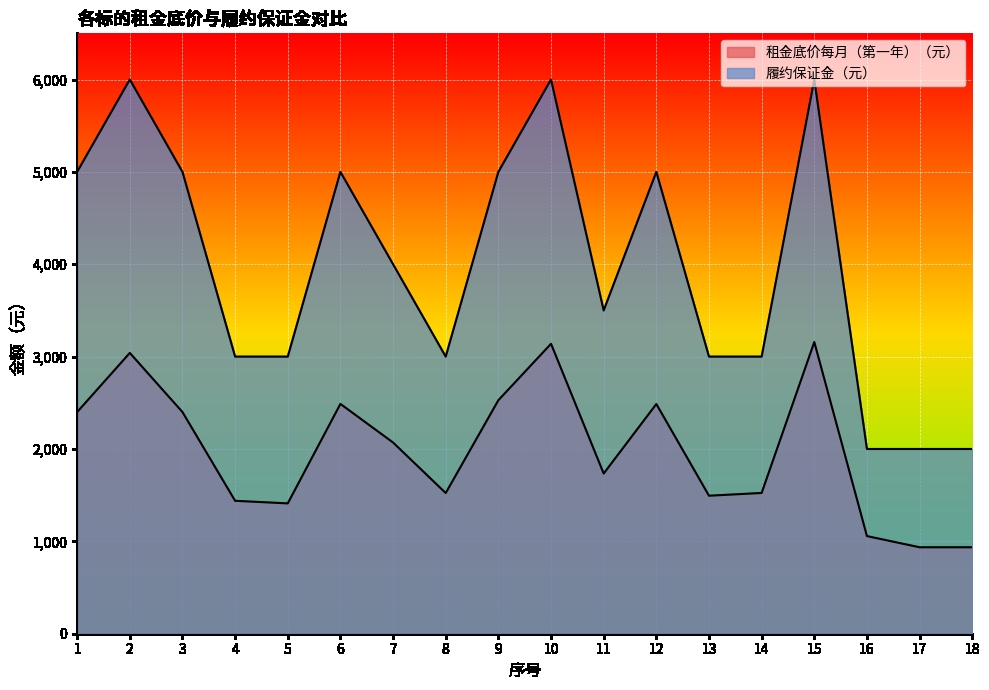

The value of 履约保证金（元） at 15 is 8850. True or false?

False